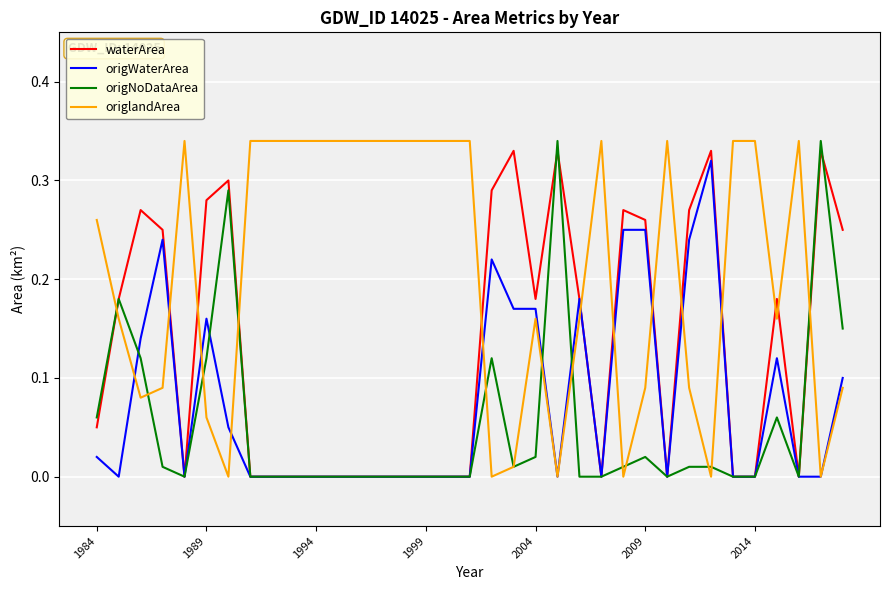

True or false: waterArea and origNoDataArea cross at least once.

True